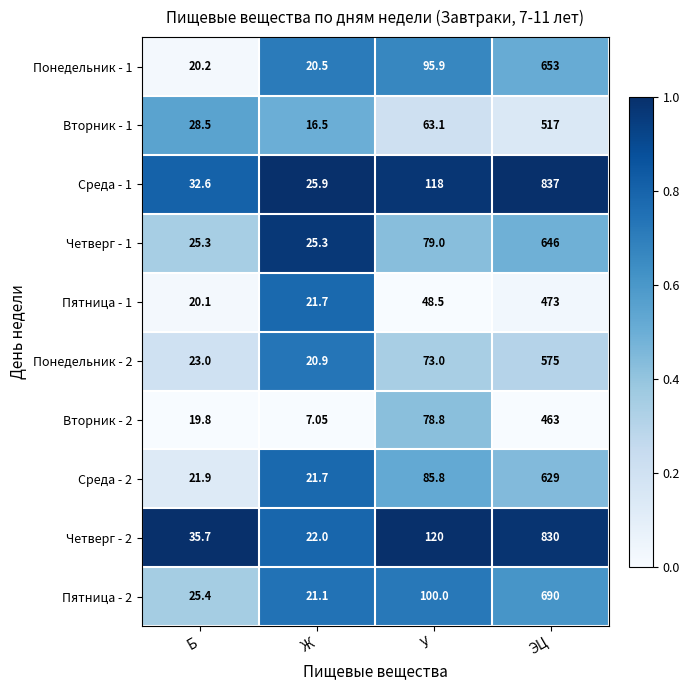

List the labels in order of Пятница - 1 value, smallest first.

Б, Ж, У, ЭЦ